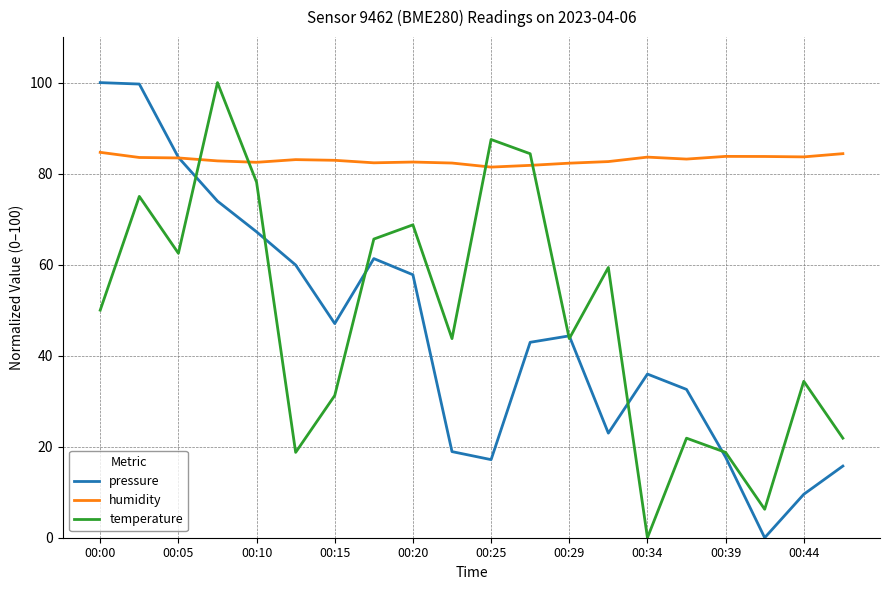

What is the greatest value displayed?

100.0